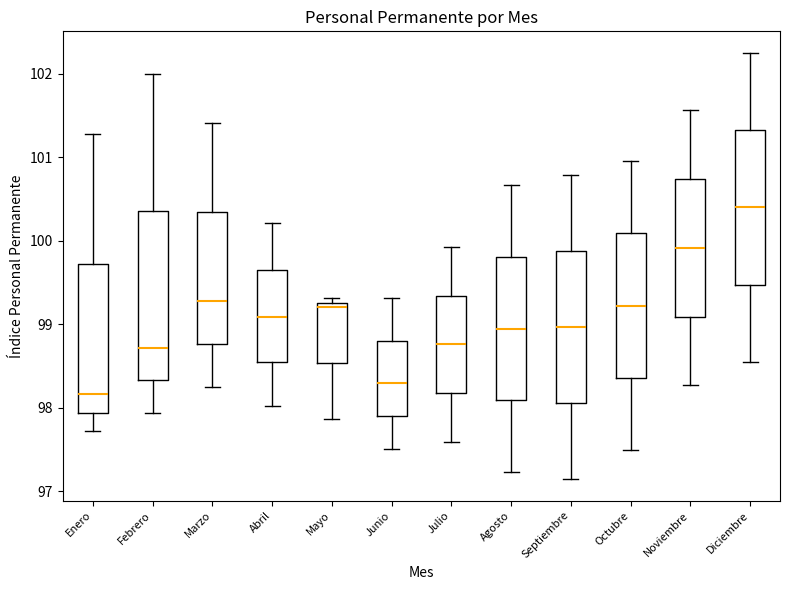

Reading left to right, transcribe this box plot: for each box, give where its median line is, the range the box spans, and where its two whiskers end, as read against the y-axis. The values are not printed on the chart, so give them approximately, as read against the axis.

Enero: median 98.2, box 97.9 to 99.7, whiskers 97.7 to 101.3
Febrero: median 98.7, box 98.3 to 100.4, whiskers 97.9 to 102.0
Marzo: median 99.3, box 98.8 to 100.3, whiskers 98.2 to 101.4
Abril: median 99.1, box 98.6 to 99.6, whiskers 98.0 to 100.2
Mayo: median 99.2, box 98.5 to 99.3, whiskers 97.9 to 99.3 (just above the box's upper edge)
Junio: median 98.3, box 97.9 to 98.8, whiskers 97.5 to 99.3
Julio: median 98.8, box 98.2 to 99.3, whiskers 97.6 to 99.9
Agosto: median 98.9, box 98.1 to 99.8, whiskers 97.2 to 100.7
Septiembre: median 99.0, box 98.1 to 99.9, whiskers 97.1 to 100.8
Octubre: median 99.2, box 98.4 to 100.1, whiskers 97.5 to 101.0
Noviembre: median 99.9, box 99.1 to 100.7, whiskers 98.3 to 101.6
Diciembre: median 100.4, box 99.5 to 101.3, whiskers 98.5 to 102.3